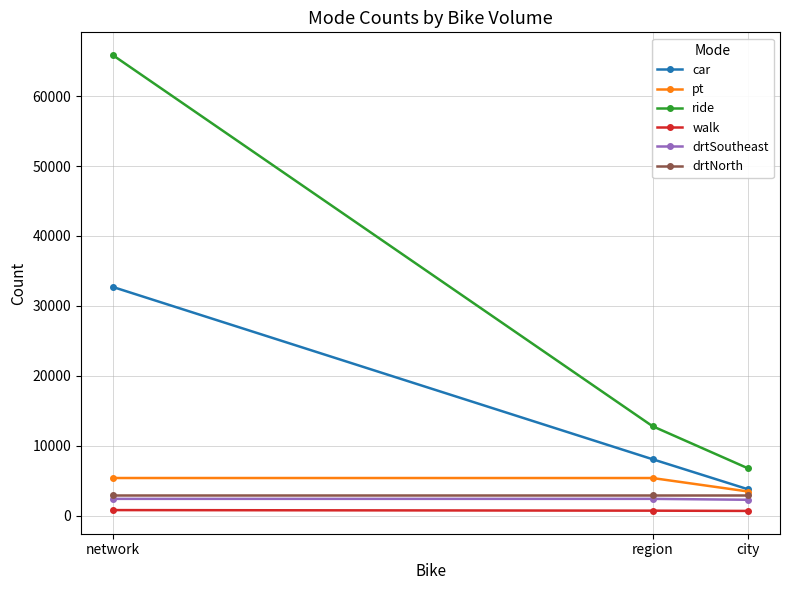

How many lines are shown in the chart?

6